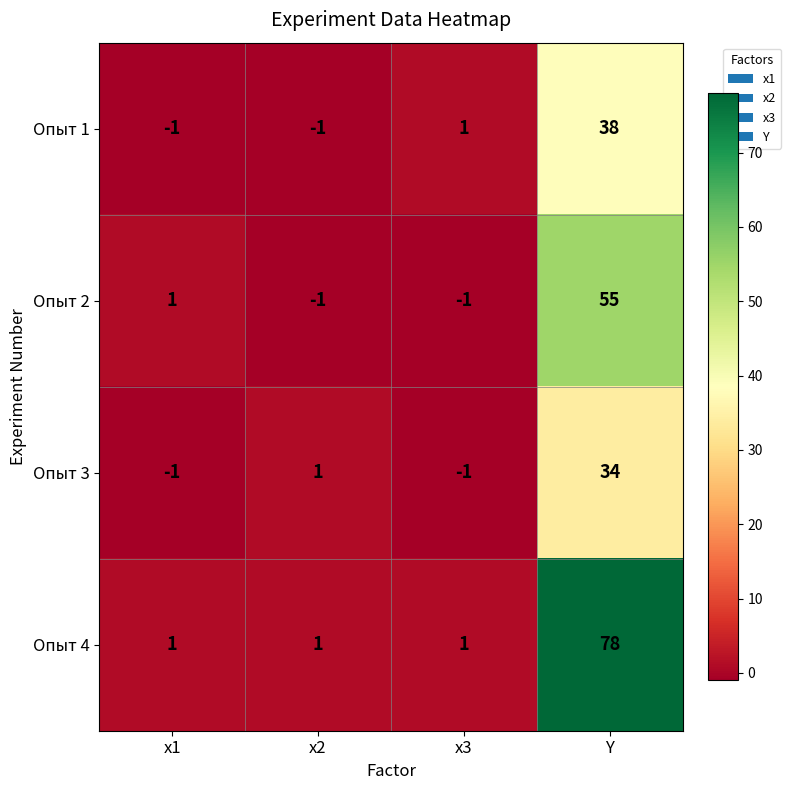

Is it true that Опыт 3 equals -2 at x3?

False